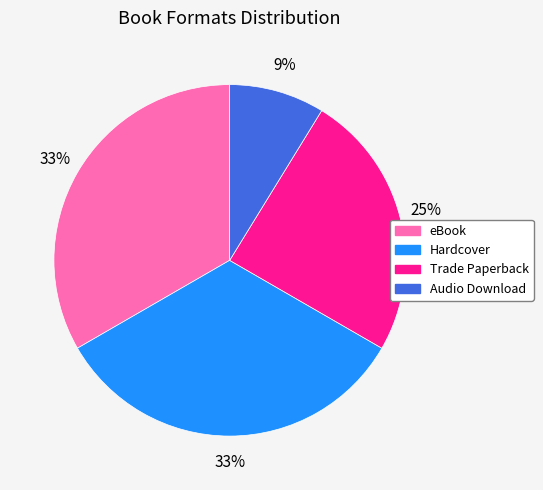

How many segments does this pie chart have?

4